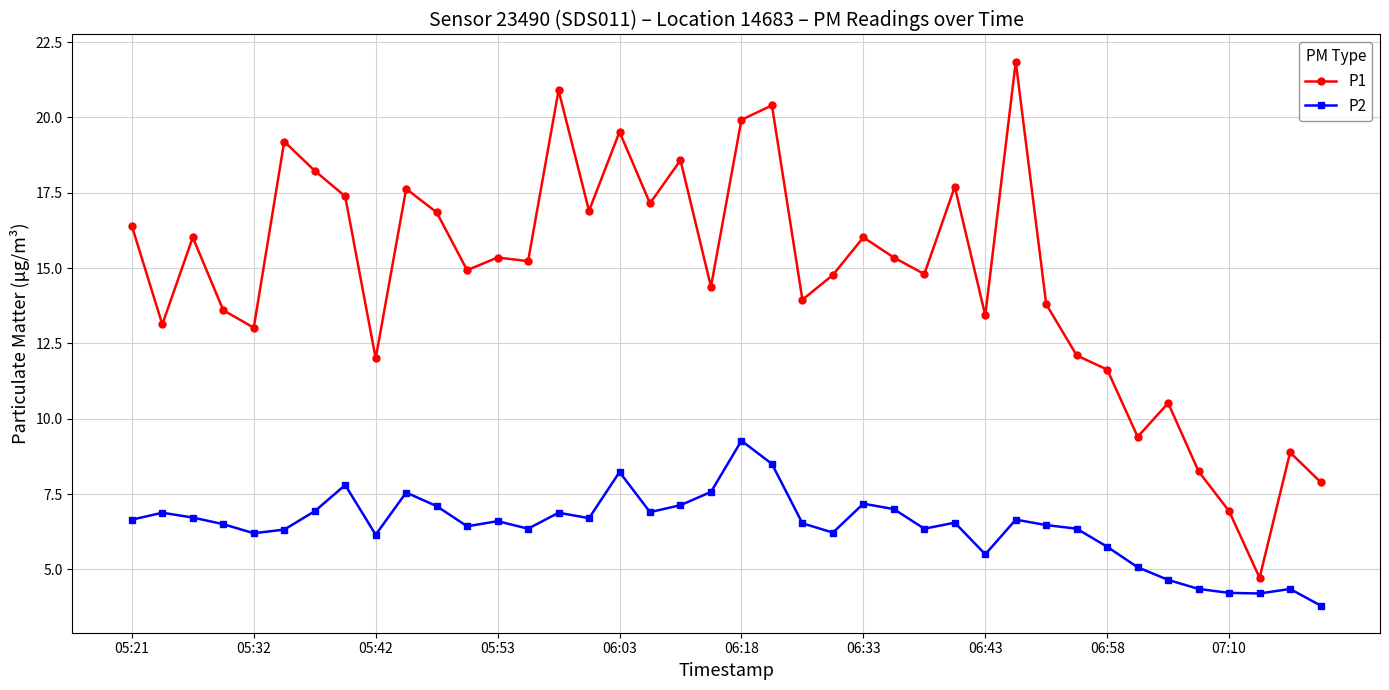

List the series in order of their peak value, lowest first.

P2, P1